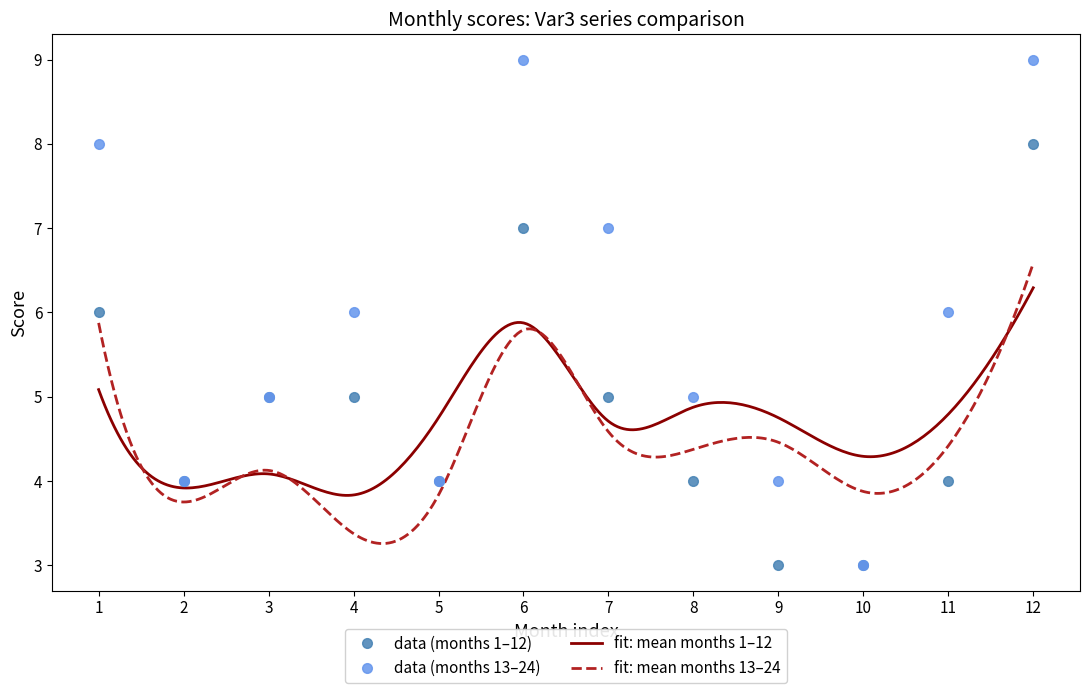

What is the value of the Var3 (col 13-24) point at the 1st from the left?

8